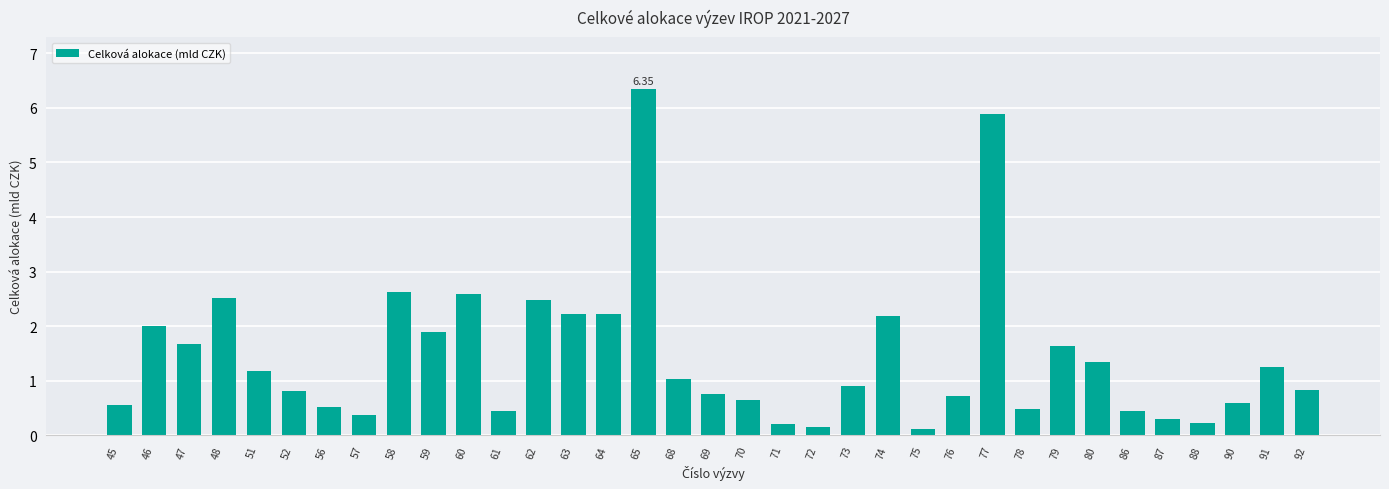

What is the minimum value shown in the chart?

0.1